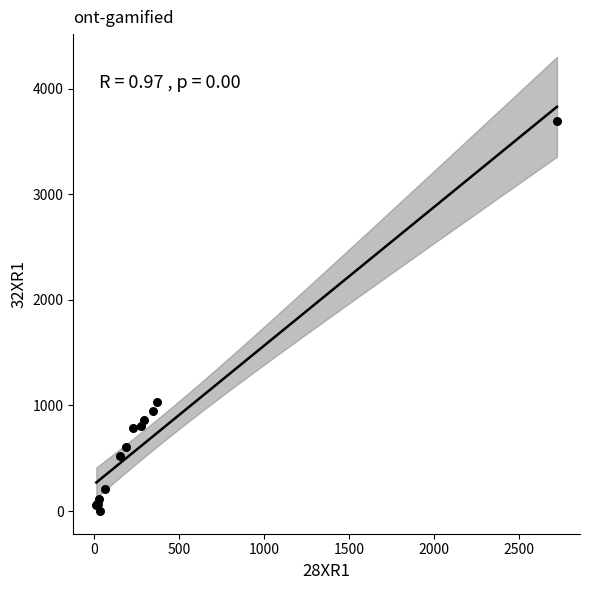

What Y value in the scatter plot is closest to 1848?

1031